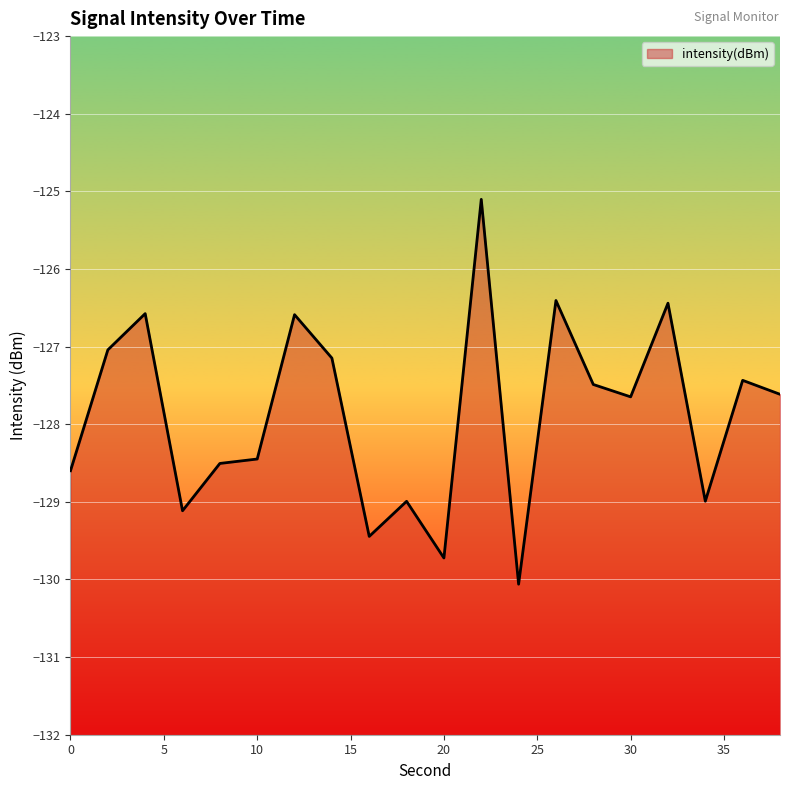

The chart shows a value of -200.0 at 0. True or false?

False